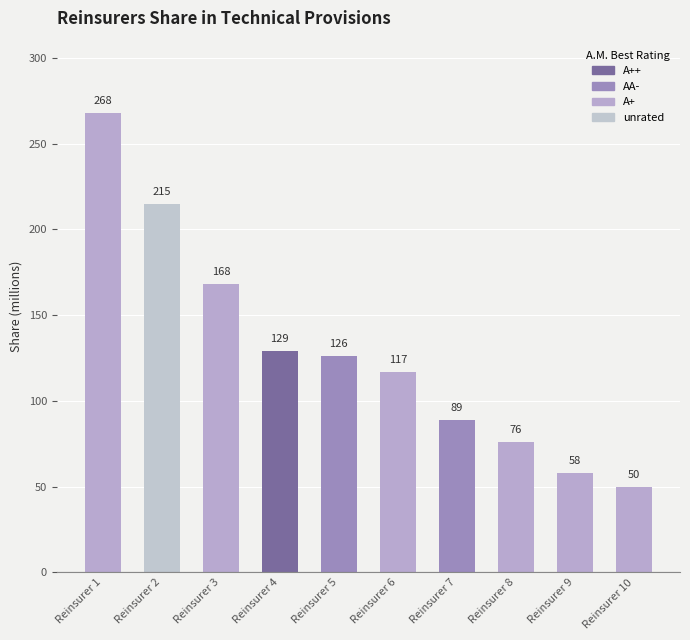

Rank the categories by value from highest to lowest.

Reinsurer 1, Reinsurer 2, Reinsurer 3, Reinsurer 4, Reinsurer 5, Reinsurer 6, Reinsurer 7, Reinsurer 8, Reinsurer 9, Reinsurer 10